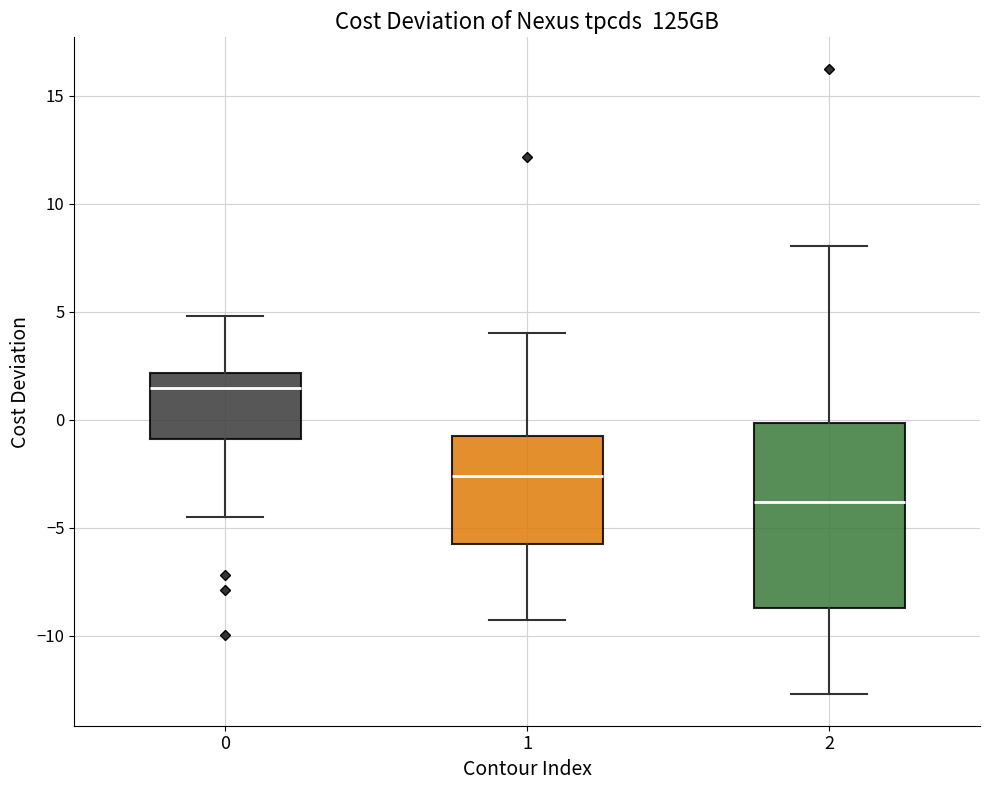

Reading left to right, read every box against the y-axis: the position of its median line, the range the box covers, and the ends of its whiskers. The values are not printed on the chart, so give them approximately, as read against the axis.

0: median 1.5, box -1.0 to 2.0, whiskers -4.5 to 5.0
1: median -2.5, box -6.0 to -0.5, whiskers -9.5 to 4.0
2: median -4.0, box -8.5 to 0.0, whiskers -12.5 to 8.0